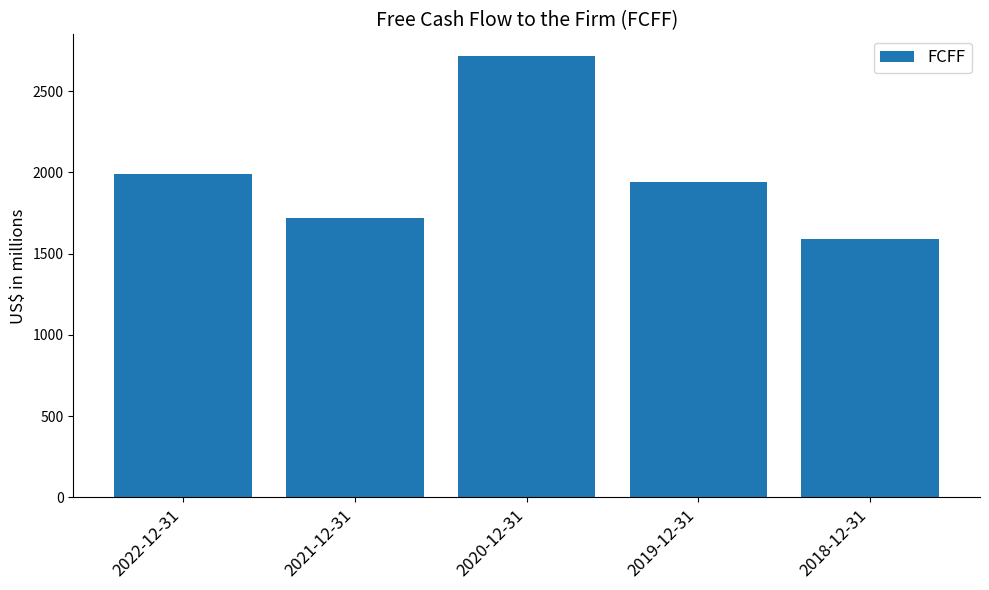

True or false: the data shows 945 at 2020-12-31.

False